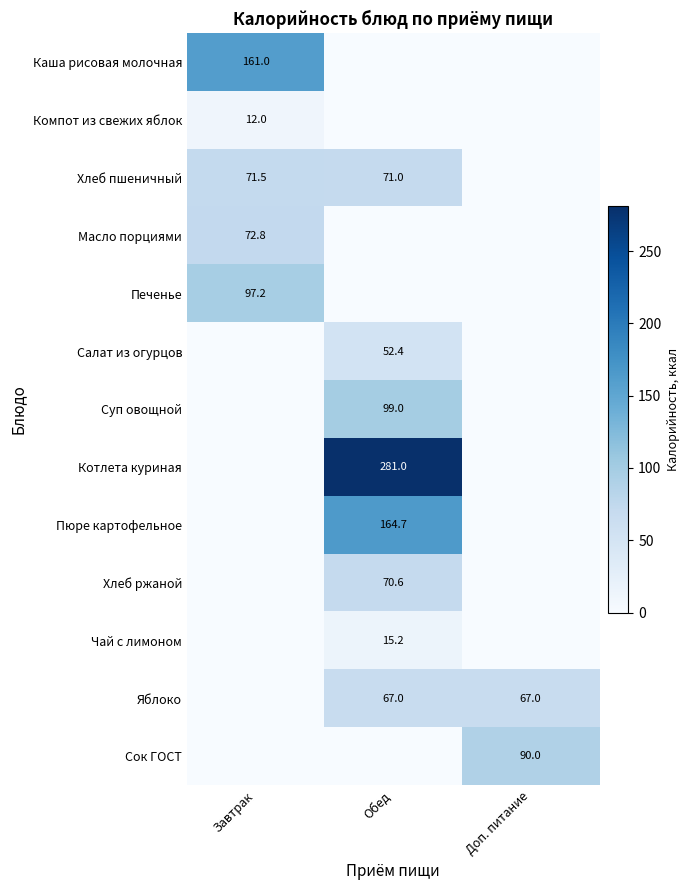

Is it true that Суп овощной equals 99.0 at Обед?

True